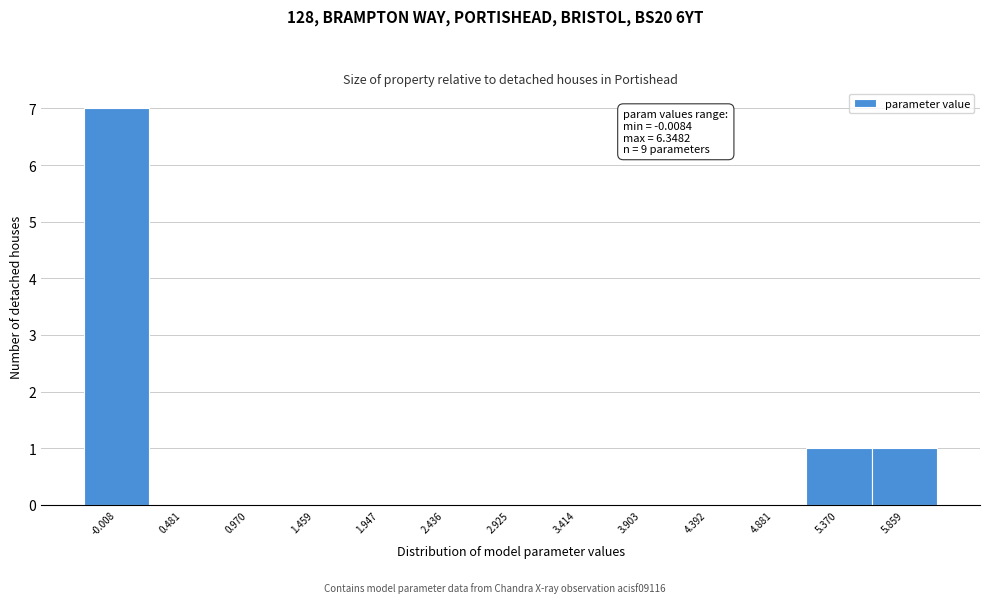

Reading left to right, what are all the values shown in this chart?

-0.008=7	0.481=0	0.970=0	1.459=0	1.947=0	2.436=0	2.925=0	3.414=0	3.903=0	4.392=0	4.881=0	5.370=1	5.859=1